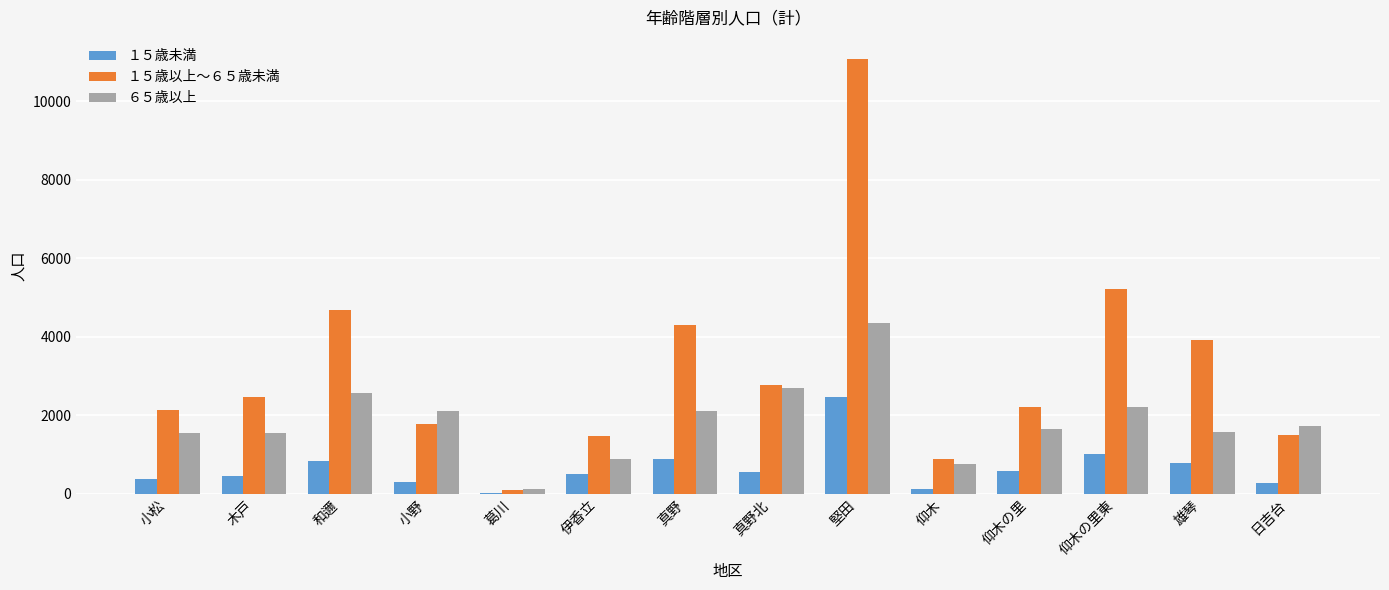

Between 小松 and 堅田, which series saw the biggest shift?

１５歳以上～６５歳未満